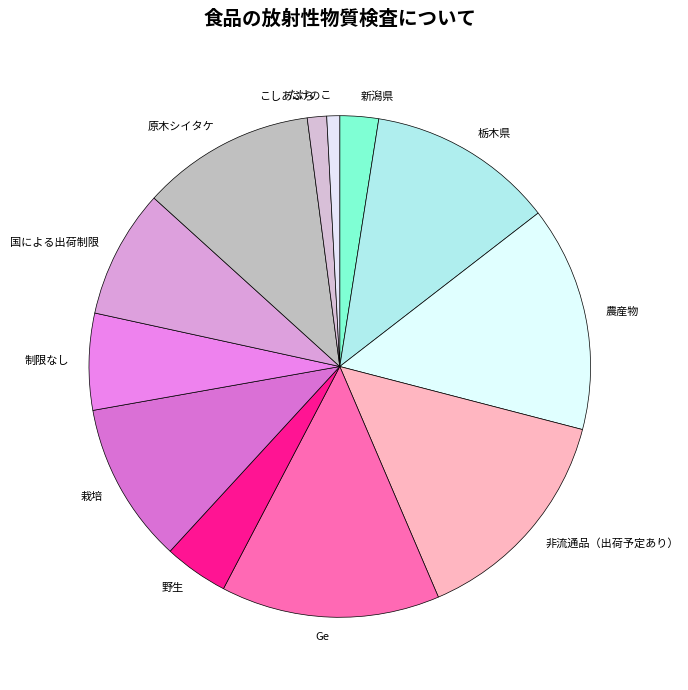

The 原木シイタケ slice represents 11% of the pie. True or false?

True